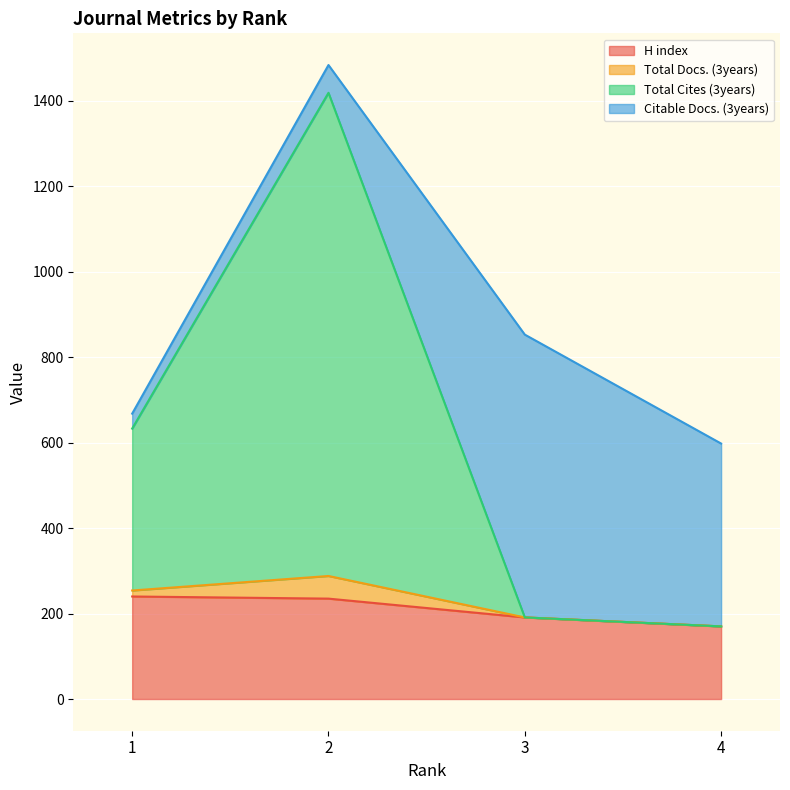

What is the maximum value for H index?

240